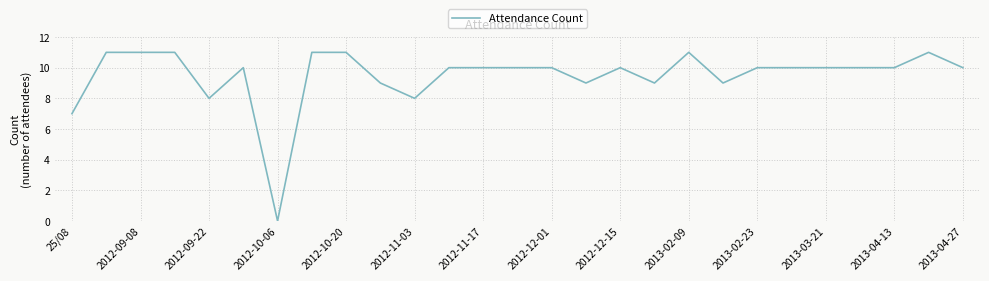

What is the greatest value displayed?

11